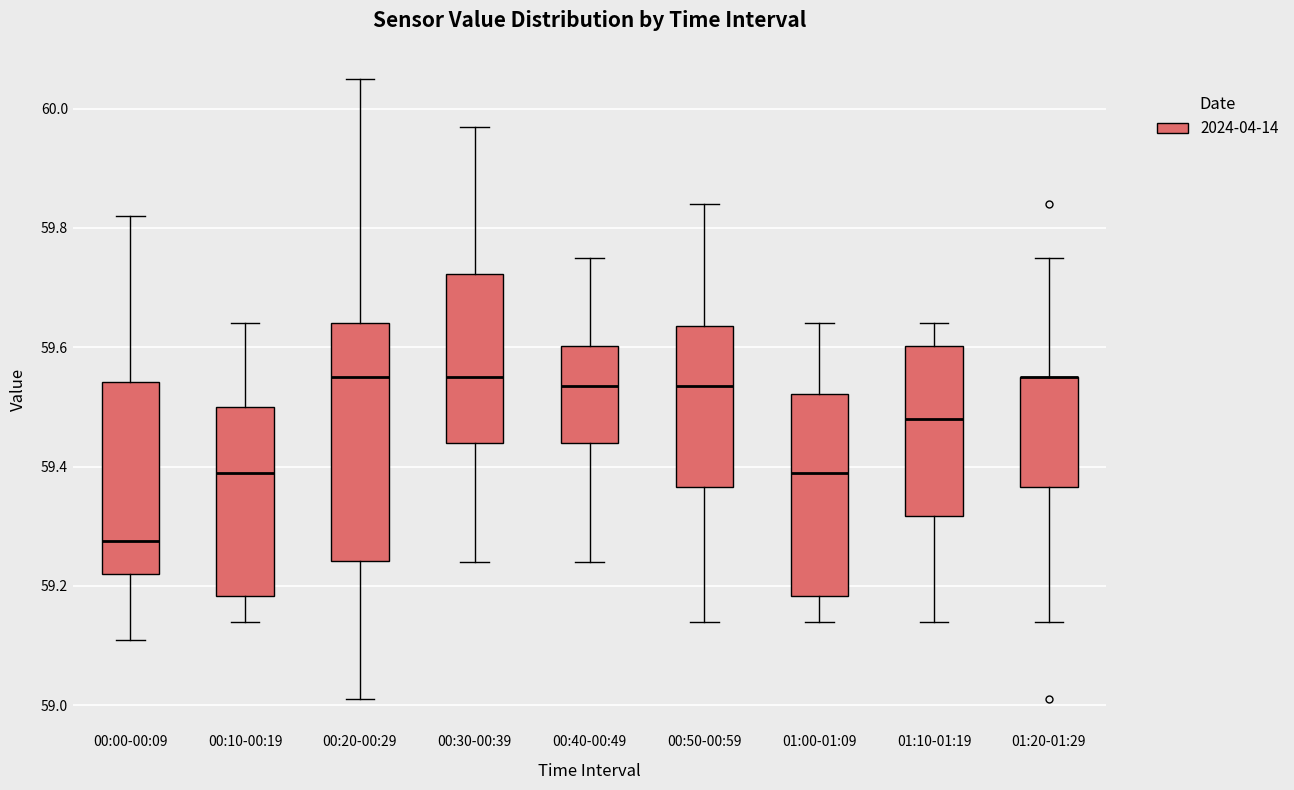

Reading left to right, read every box against the y-axis: the position of its median line, the range the box covers, and the ends of its whiskers. The values are not printed on the chart, so give them approximately, as read against the axis.

00:00-00:09: median 59.28, box 59.22 to 59.54, whiskers 59.12 to 59.82
00:10-00:19: median 59.40, box 59.18 to 59.50, whiskers 59.14 to 59.64
00:20-00:29: median 59.56, box 59.24 to 59.64, whiskers 59.02 to 60.06
00:30-00:39: median 59.56, box 59.44 to 59.72, whiskers 59.24 to 59.98
00:40-00:49: median 59.54, box 59.44 to 59.60, whiskers 59.24 to 59.76
00:50-00:59: median 59.54, box 59.36 to 59.64, whiskers 59.14 to 59.84
01:00-01:09: median 59.40, box 59.18 to 59.52, whiskers 59.14 to 59.64
01:10-01:19: median 59.48, box 59.32 to 59.60, whiskers 59.14 to 59.64
01:20-01:29: median 59.56 (drawn on the box's upper edge), box 59.36 to 59.56, whiskers 59.14 to 59.76